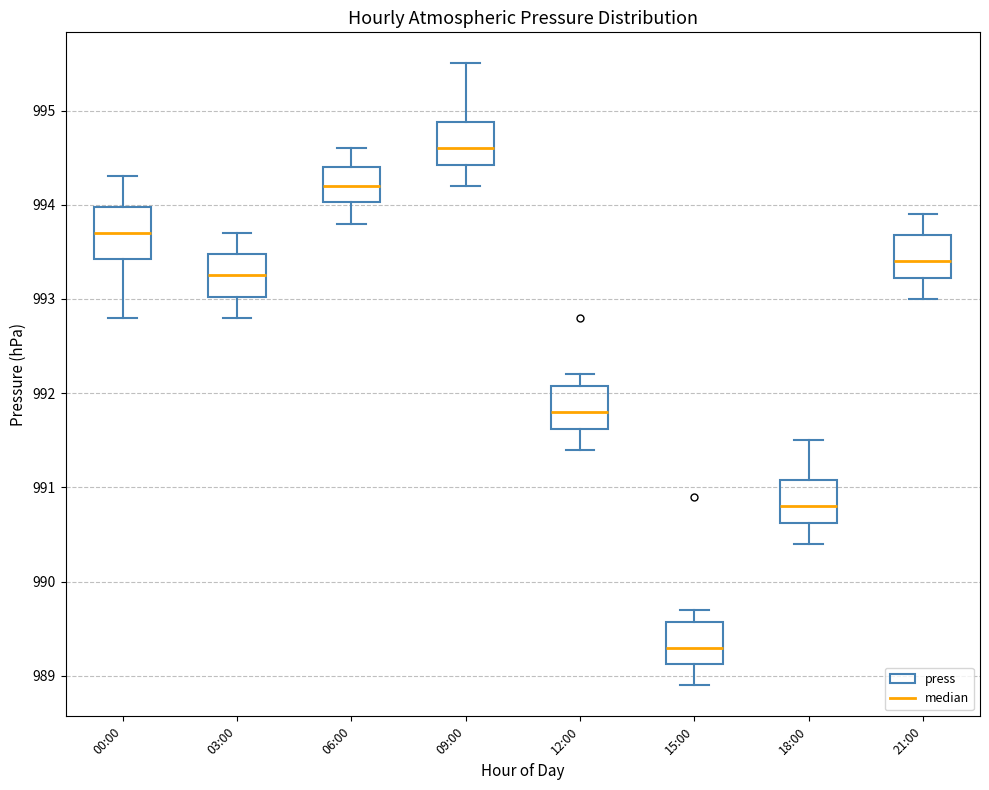

Which box's median line is the lowest?

15:00